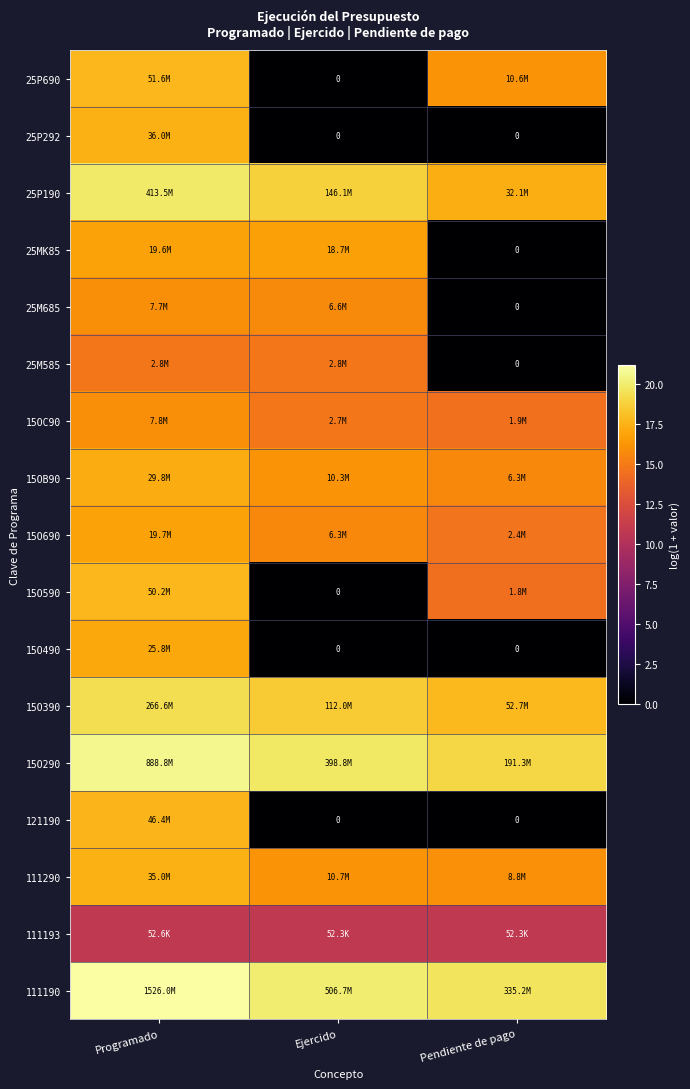

How many distinct data groups are displayed?

17